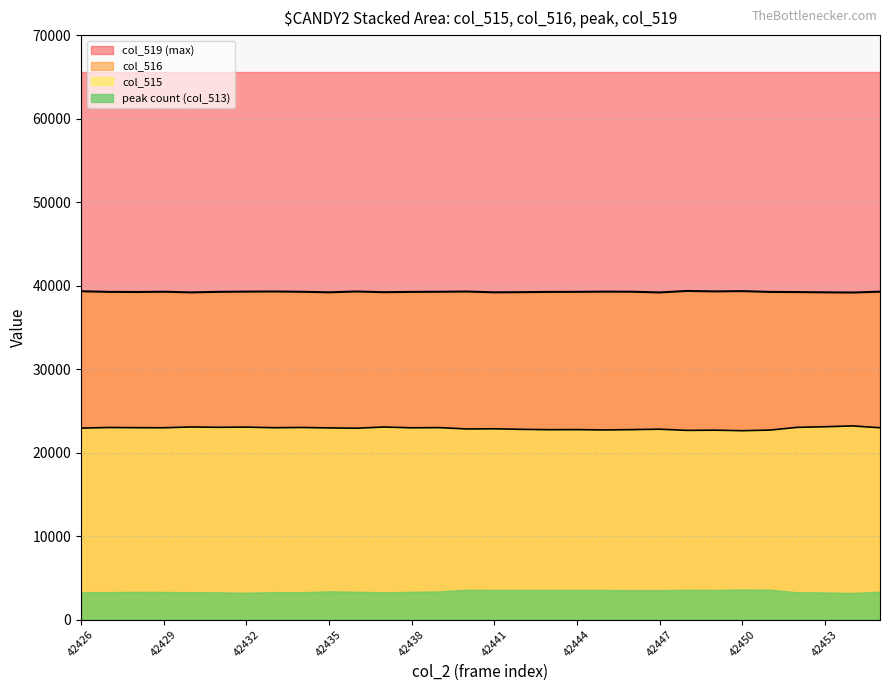

How many data points in col_516 are above 39252?

14